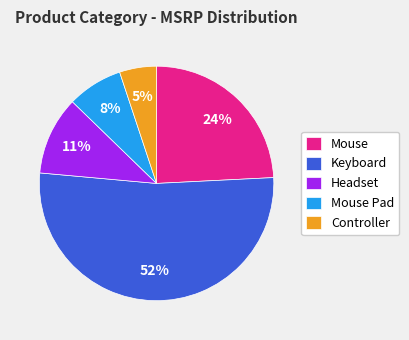

Is the sum of Mouse and Headset greater than half?

No